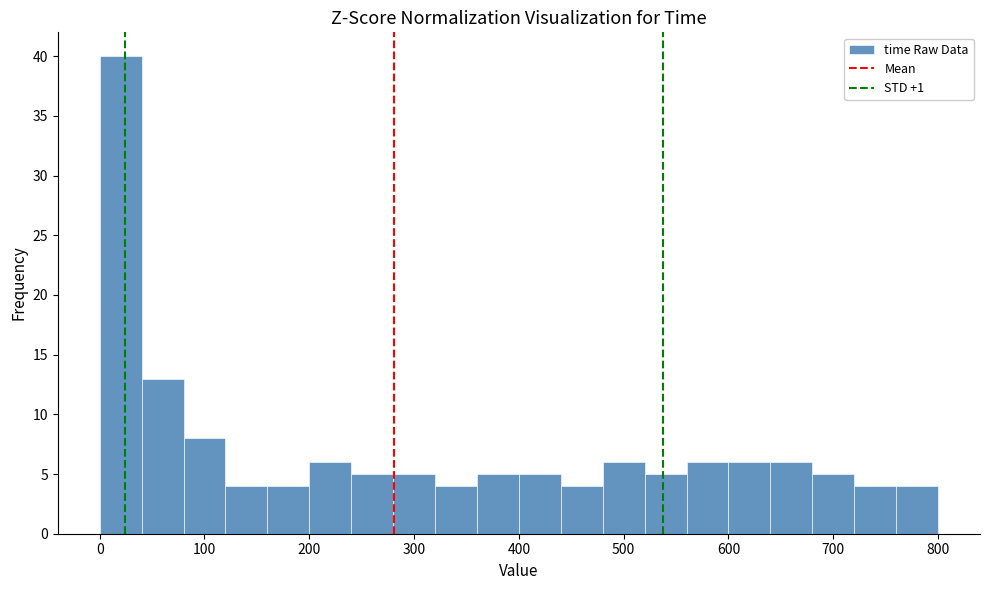

Reading left to right, list every bar in this chart as the range it spans on the x-axis followed by its height. The values are not printed on the chart, so give them approximately, as read against the axis.

0 to 40: 40
40 to 80: 13
80 to 120: 8
120 to 160: 4
160 to 200: 4
200 to 240: 6
240 to 280: 5
280 to 320: 5
320 to 360: 4
360 to 400: 5
400 to 440: 5
440 to 480: 4
480 to 520: 6
520 to 560: 5
560 to 600: 6
600 to 640: 6
640 to 680: 6
680 to 720: 5
720 to 760: 4
760 to 800: 4